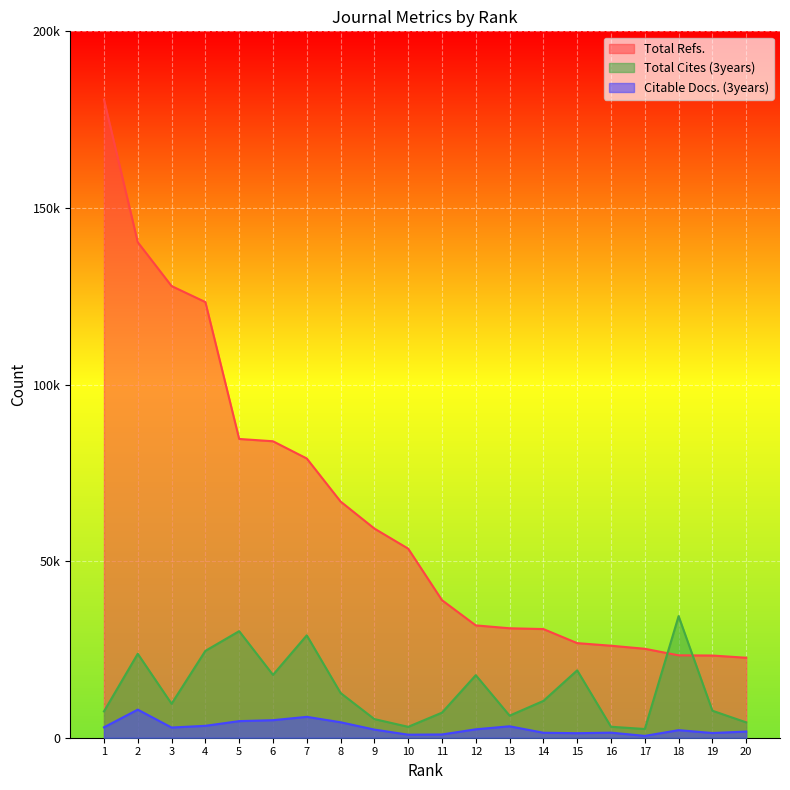

At how many categories does at least one series exceed 77465?

7